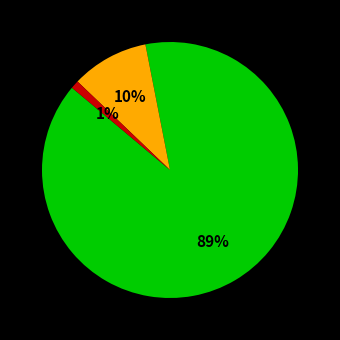

Is there any slice that represents more than half of the pie?

Yes